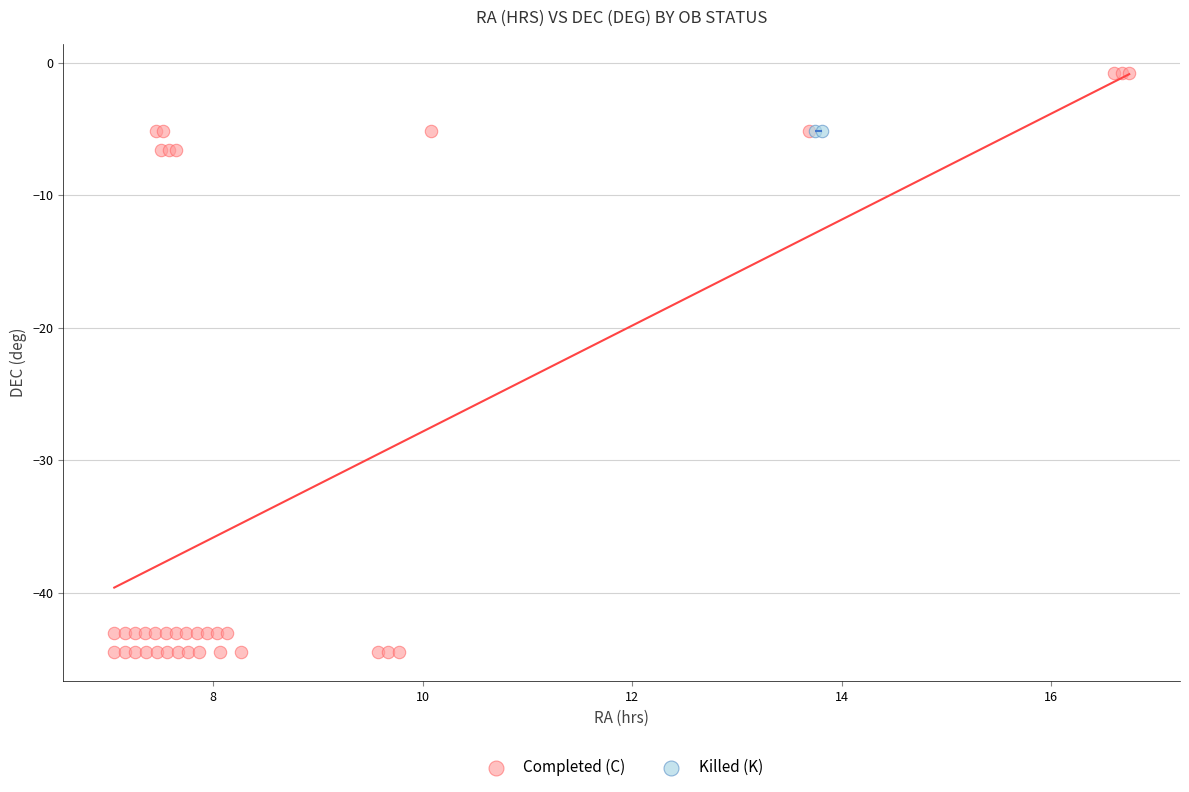

Which series reaches the maximum Y coordinate?

Completed (C)